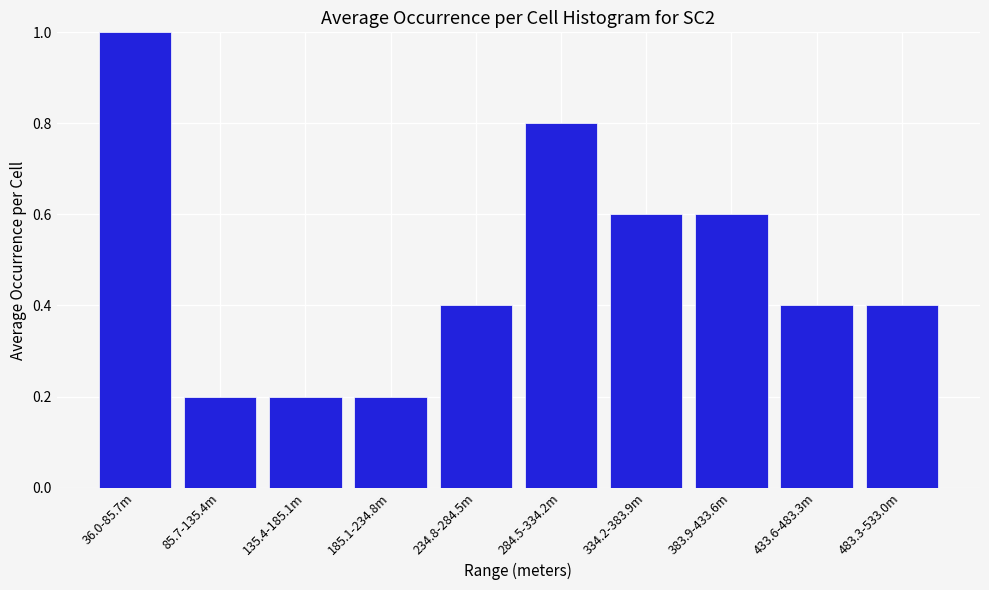

Reading right to left, list all the values displayed in this chart.

0.4	0.4	0.6	0.6	0.8	0.4	0.2	0.2	0.2	1.0